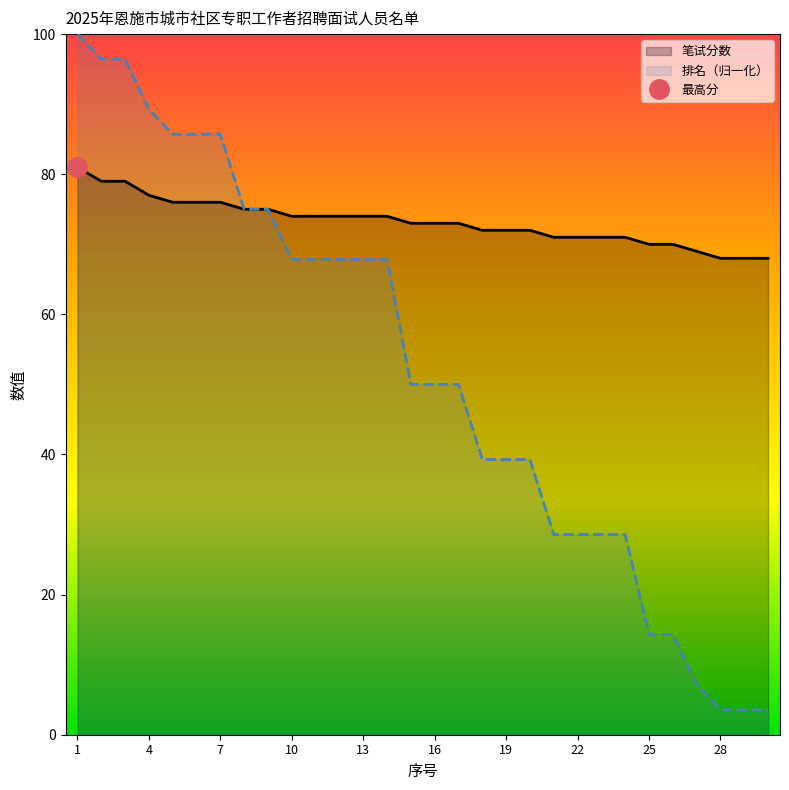

What is the approximate value of 笔试分数 at 10?

74.0